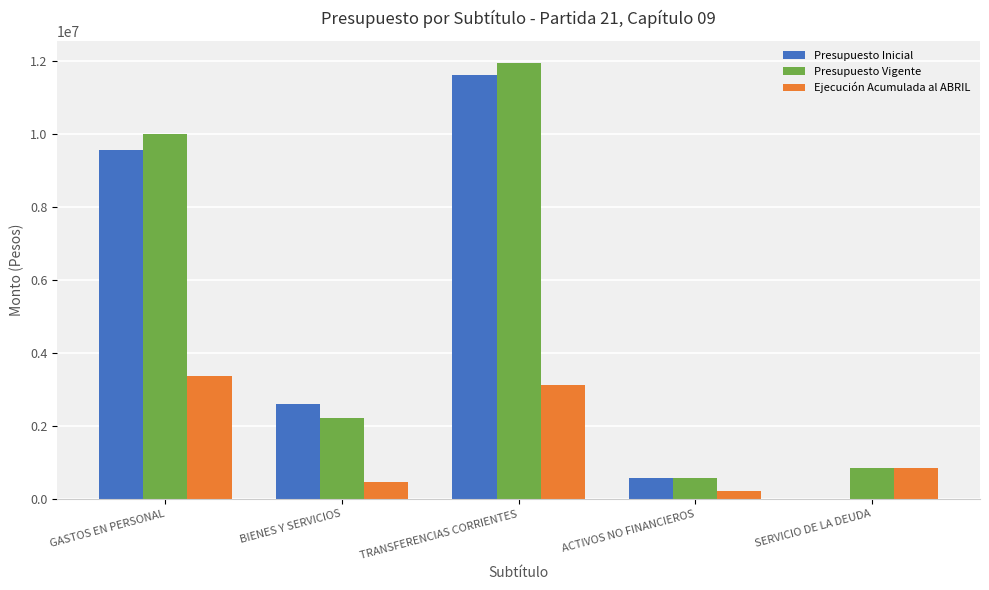

At which label is Presupuesto Vigente closest to 6262566?

GASTOS EN PERSONAL